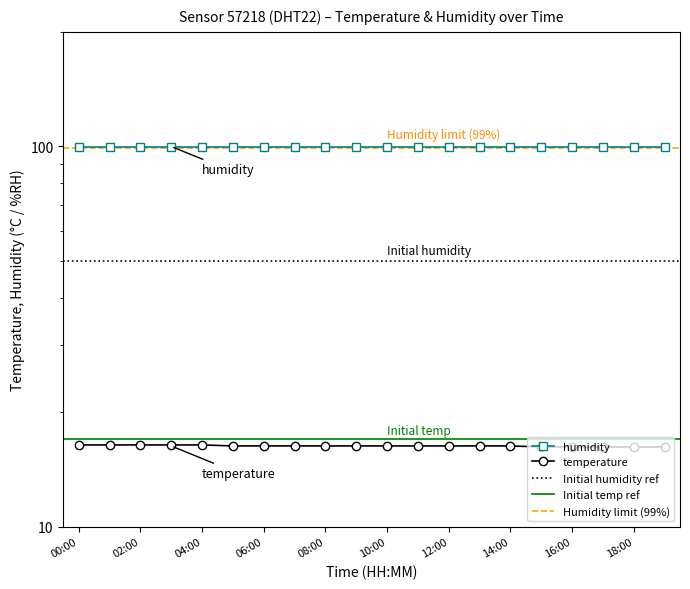

Which category has the lowest value across all series?

15:00